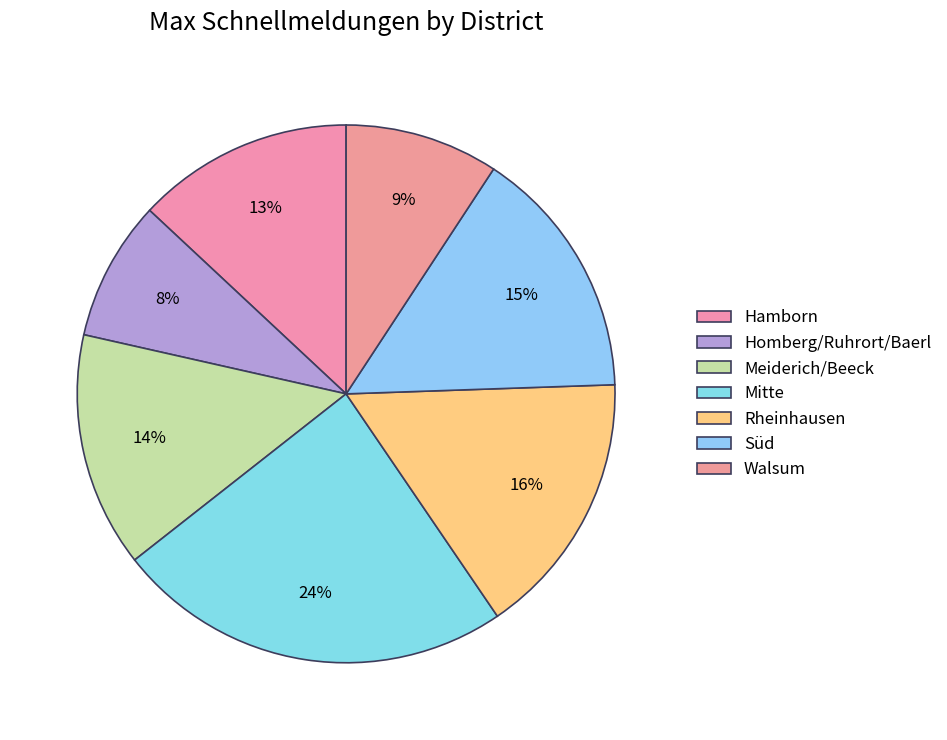

Is there any slice that represents more than half of the pie?

No